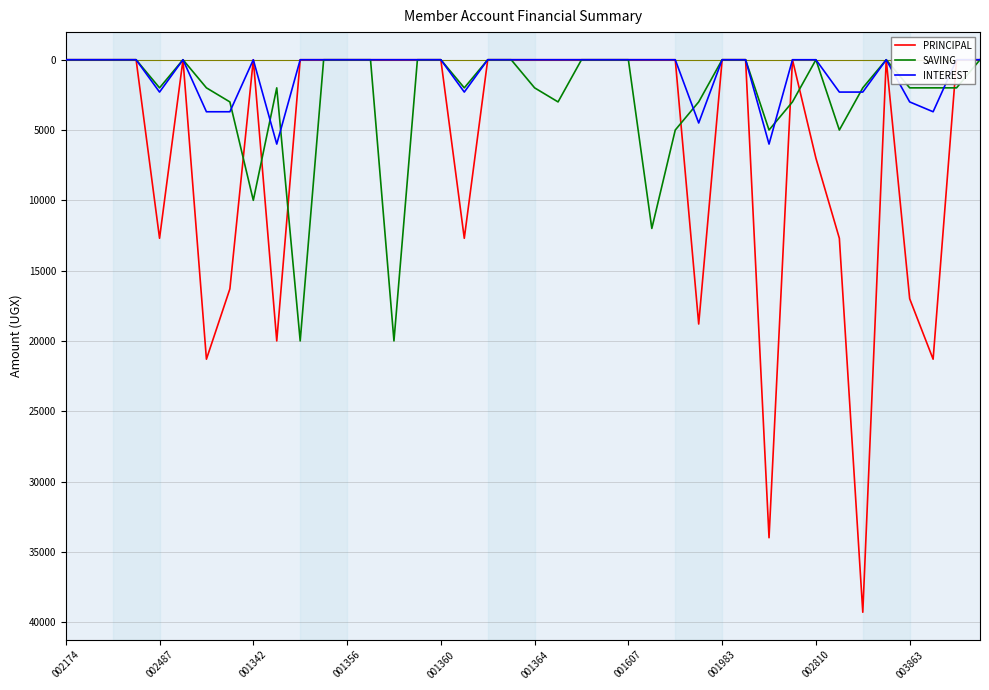

Is it true that SAVING equals 0 at 001356?

True